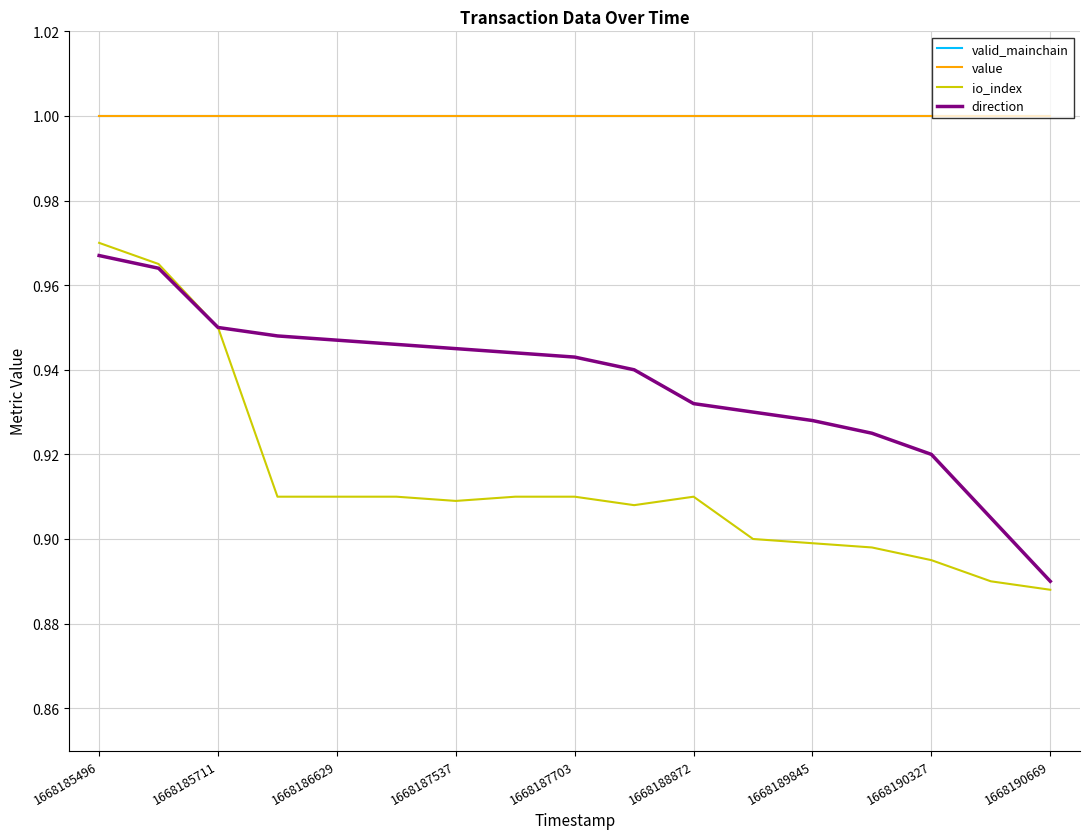

True or false: direction and io_index intersect in this chart.

False